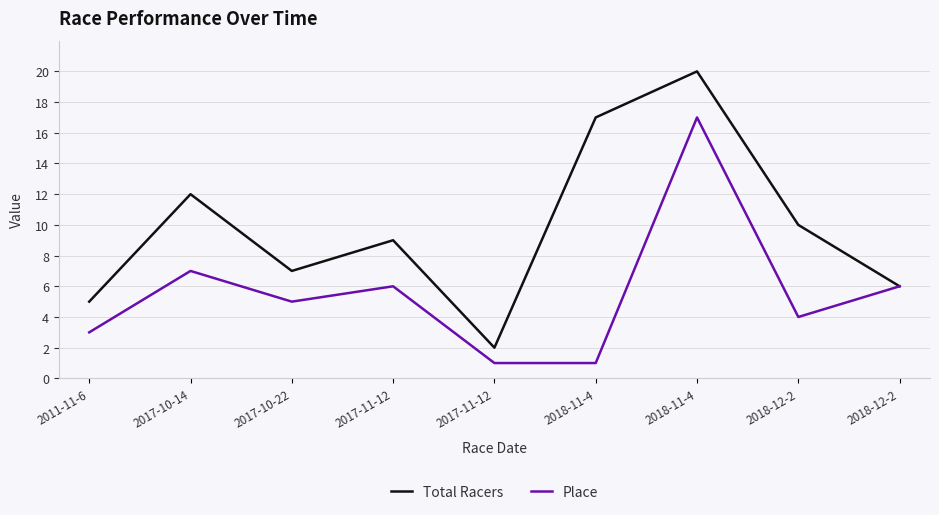

Reading left to right, extract all data points from this chart.

Total Racers: 5	12	7	9	2	17	20	10	6
Place: 3	7	5	6	1	1	17	4	6